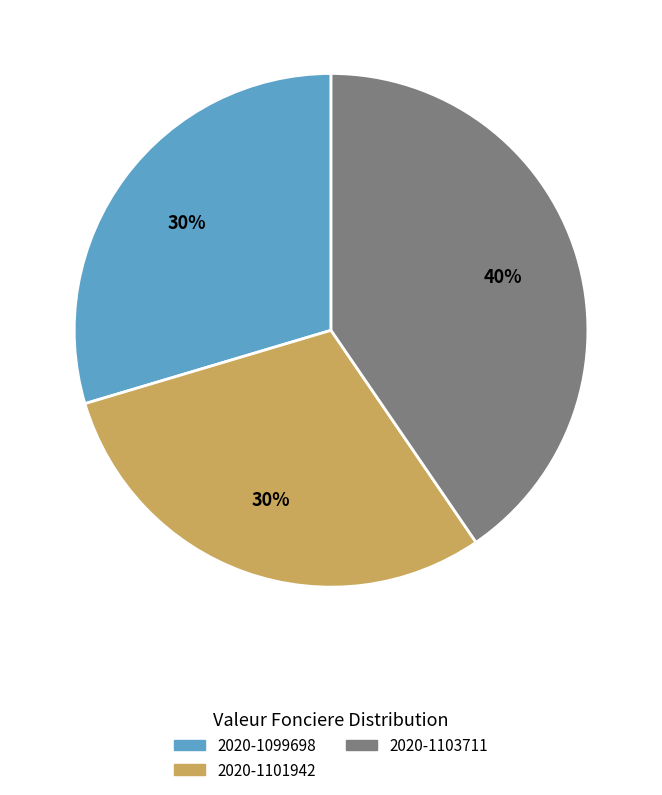

Which slice is the largest?

2020-1103711